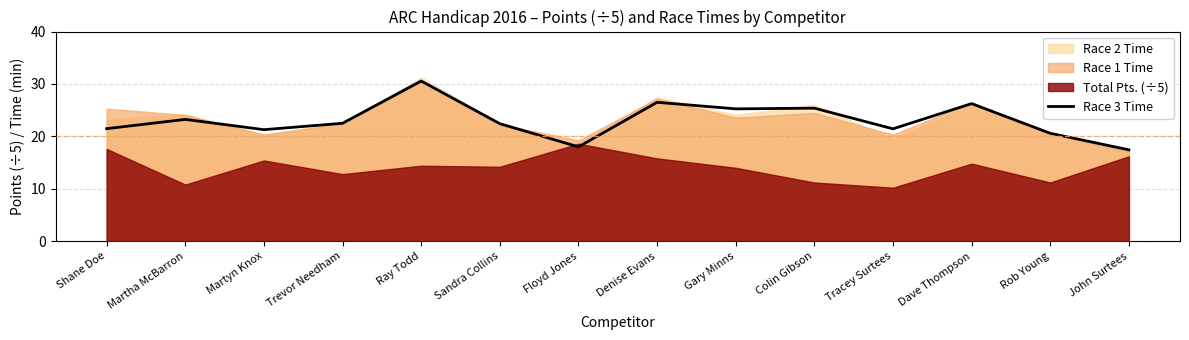

Approximately how many times larger is the value at Gary Minns compared to Shane Doe?

1.2